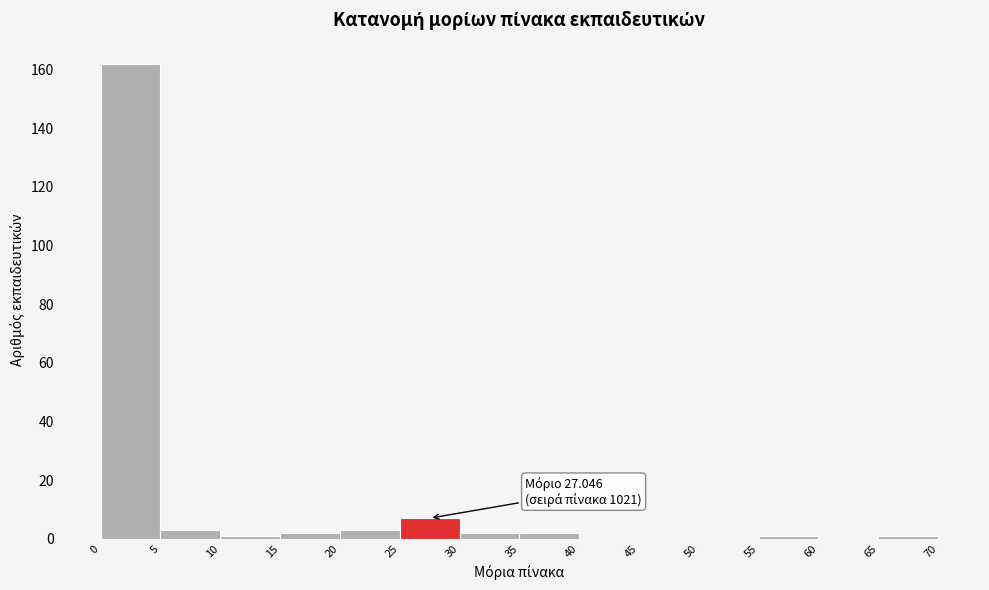

Which range on the x-axis has the tallest bar?

0 to 5